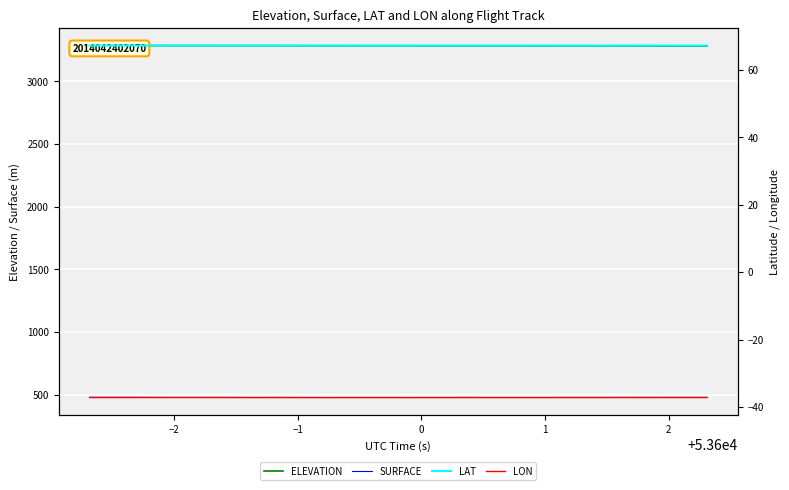

Is the value of ELEVATION at 26 greater than the value of SURFACE at 39?

Yes